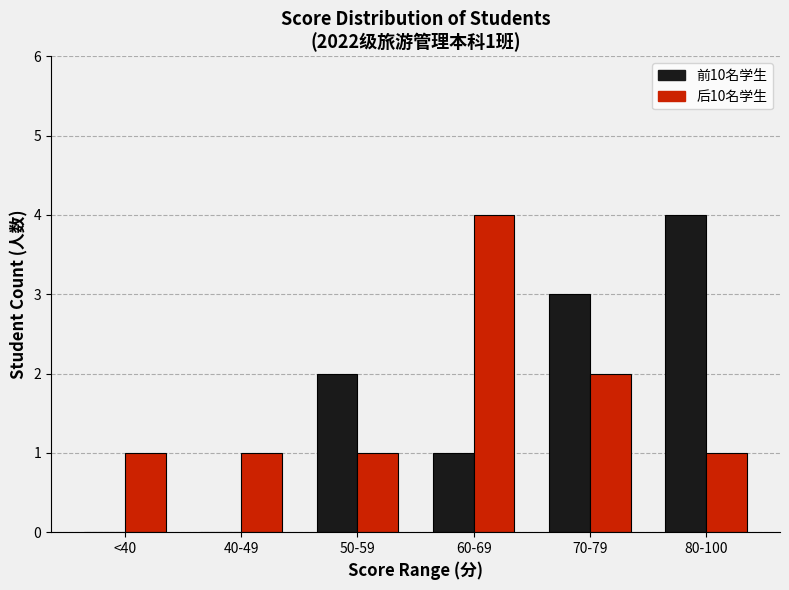

What are all the series names shown in the legend?

前10名学生, 后10名学生